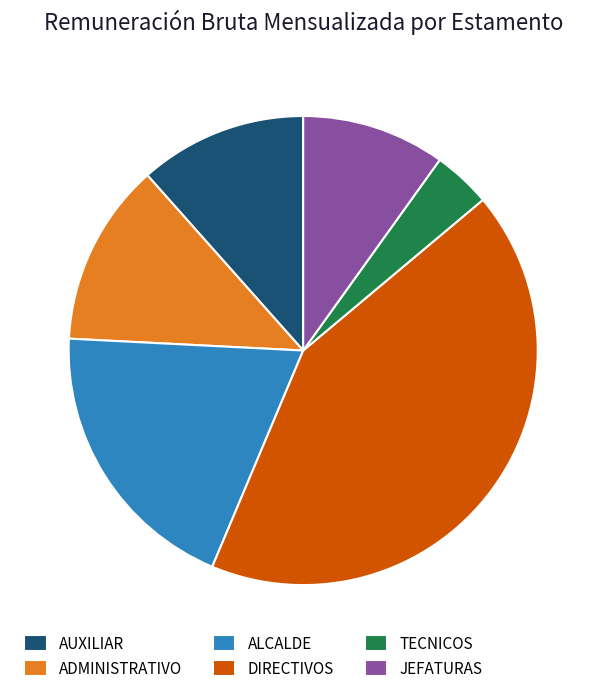

Between ADMINISTRATIVO and TECNICOS, which is larger?

ADMINISTRATIVO